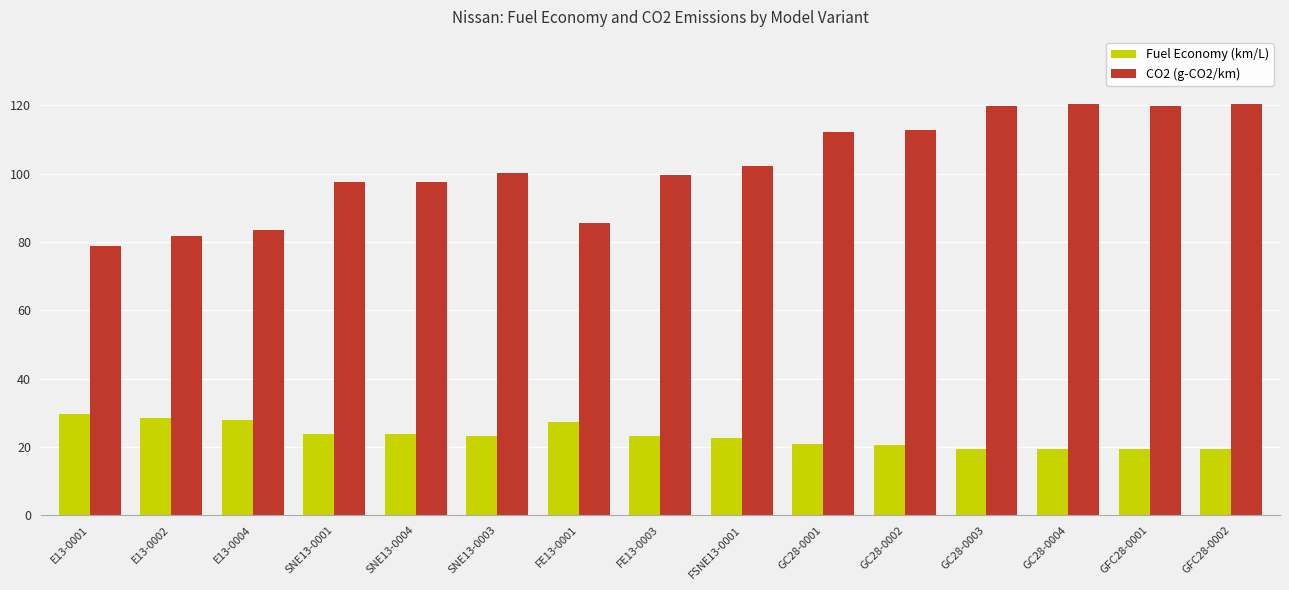

Where does the Fuel Economy (km/L) series first go above 23?

E13-0001